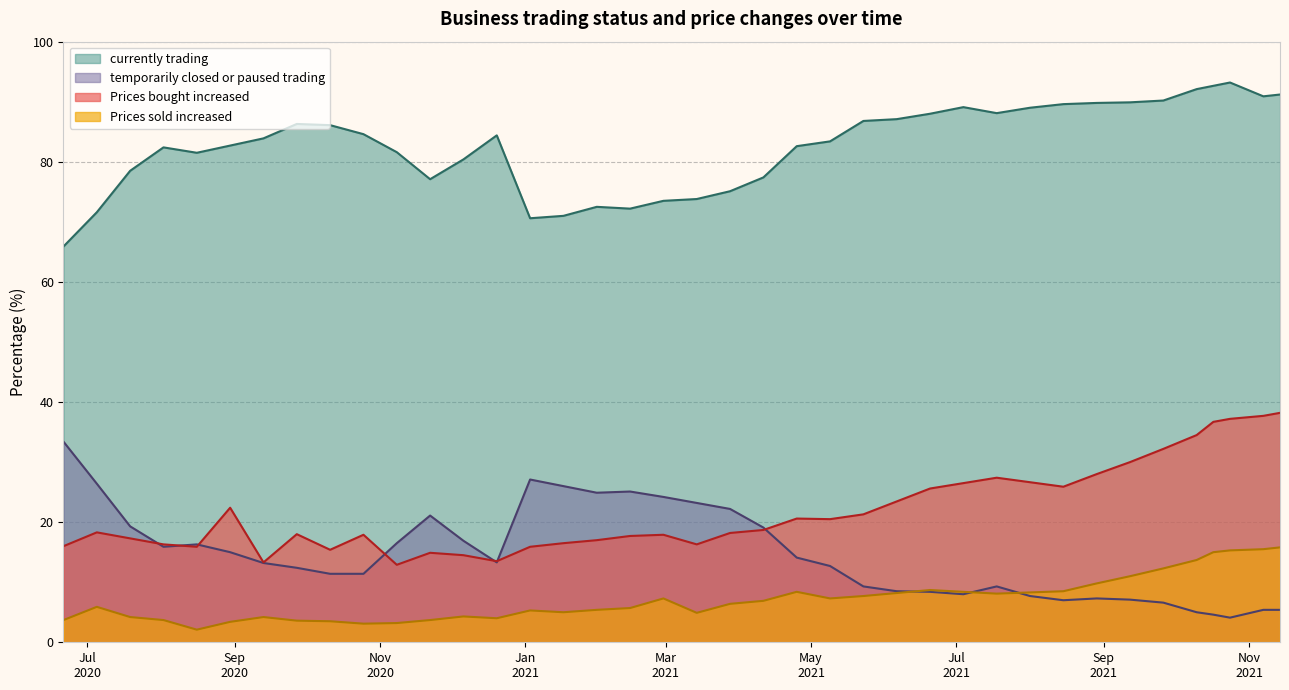

True or false: Prices bought increased and currently trading cross at least once.

False